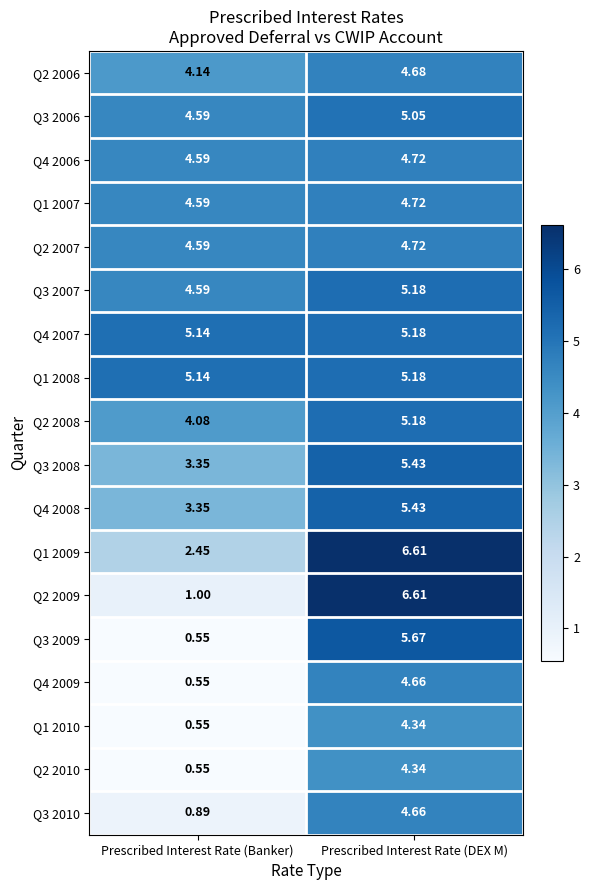

How many distinct data groups are displayed?

18